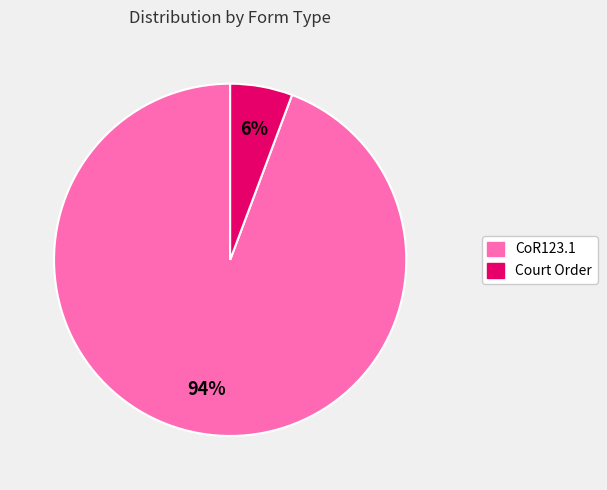

Is it true that CoR123.1 is 94% of the pie?

True